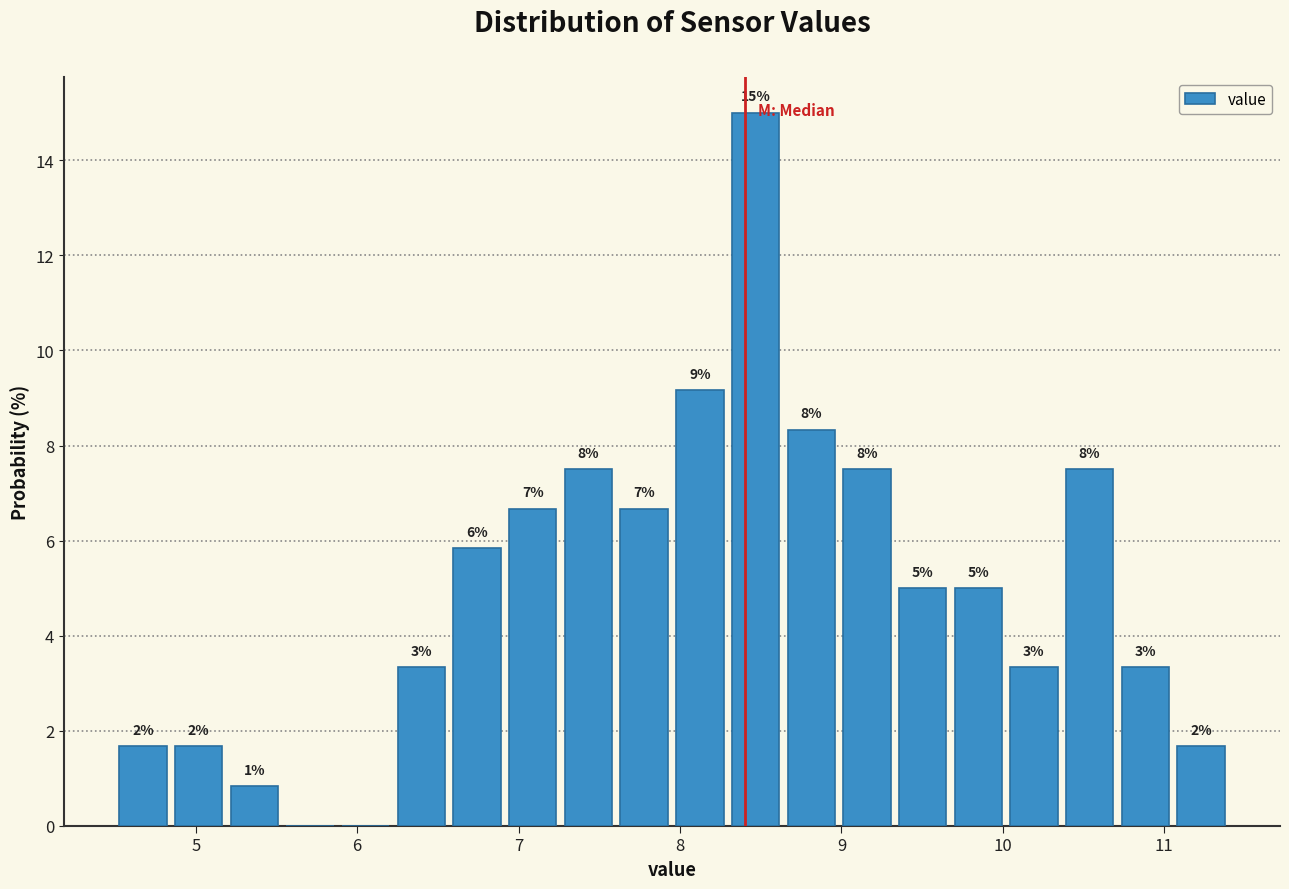

Read against the x-axis, roughly where is the centre of the tallest bar?

8.5